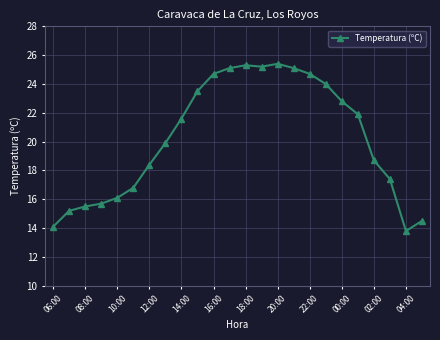

What is the value of the 15th point from the left?

25.4